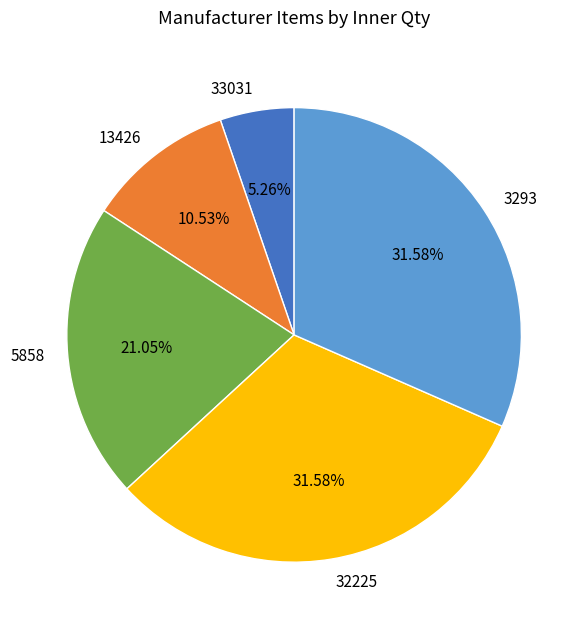

Is there a majority slice in this chart?

No